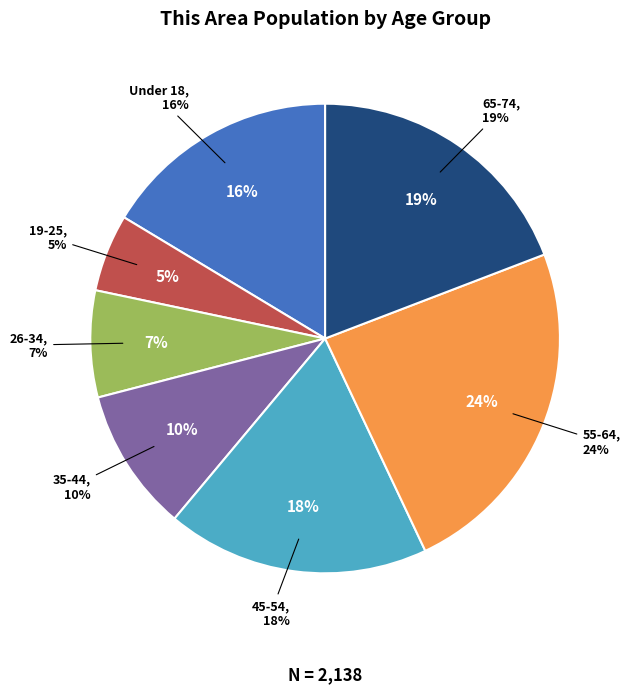

Is 62-64 the majority of the pie?

No